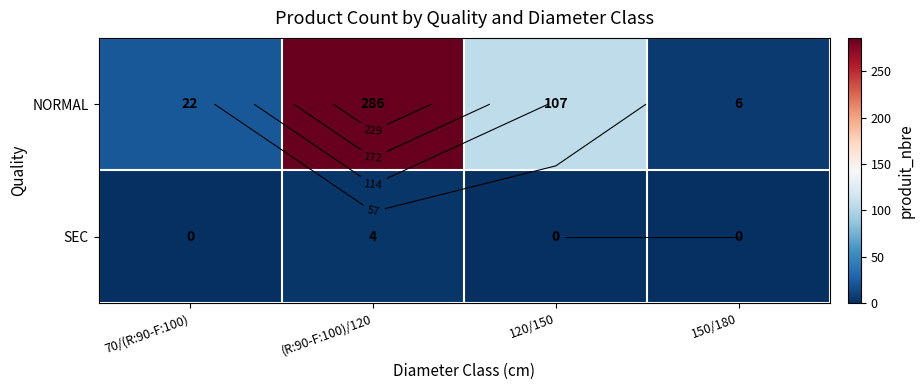

What is the greatest value displayed?

286